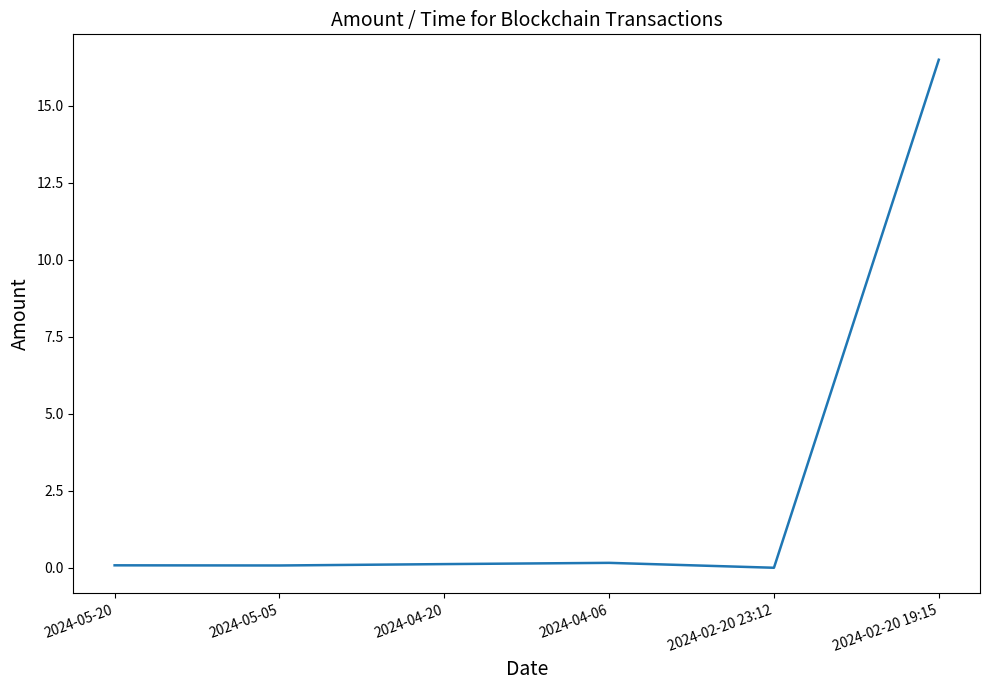

Which has a higher value, 2024-02-20 19:15 or 2024-04-06?

2024-02-20 19:15